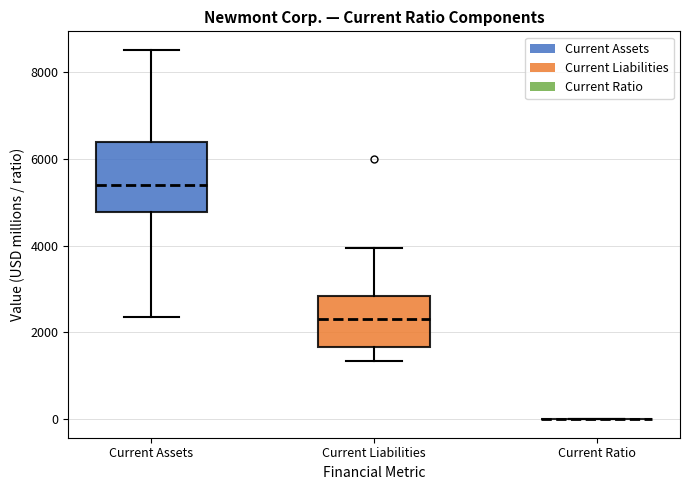

Reading left to right, read every box against the y-axis: the position of its median line, the range the box covers, and the ends of its whiskers. The values are not printed on the chart, so give them approximately, as read against the axis.

Current Assets: median 5400, box 4800 to 6400, whiskers 2400 to 8600
Current Liabilities: median 2400, box 1600 to 2800, whiskers 1400 to 4000
Current Ratio: box collapsed to a line at 0, whiskers 0 to 0